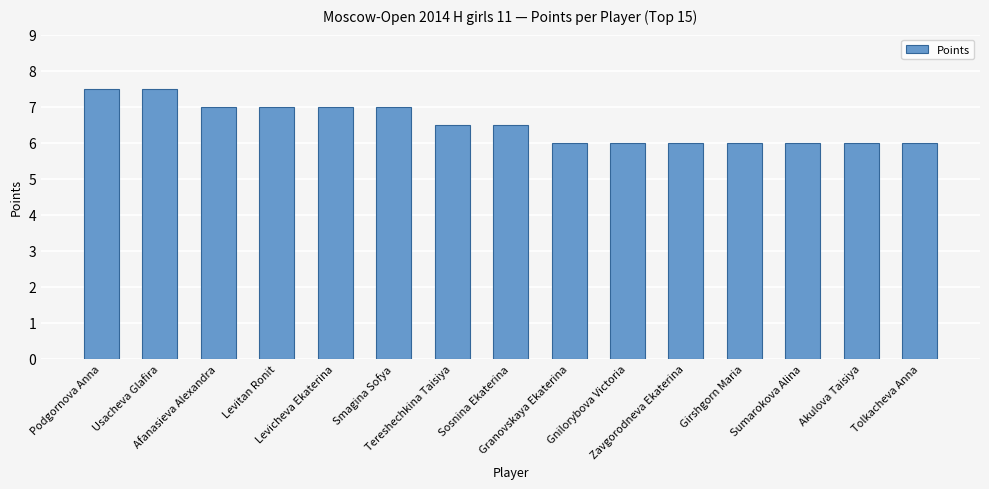

The chart shows a value of 7.5 at Usacheva Glafira. True or false?

True